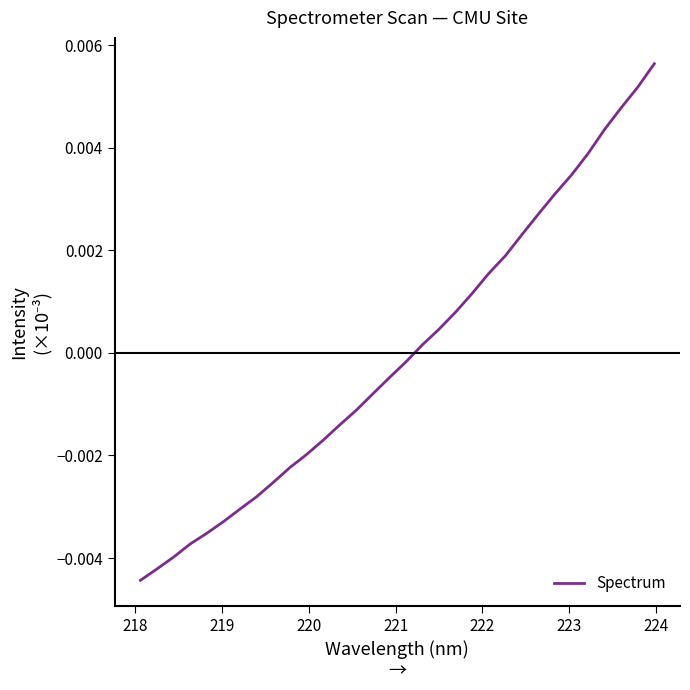

How many categories are shown in the chart?

32